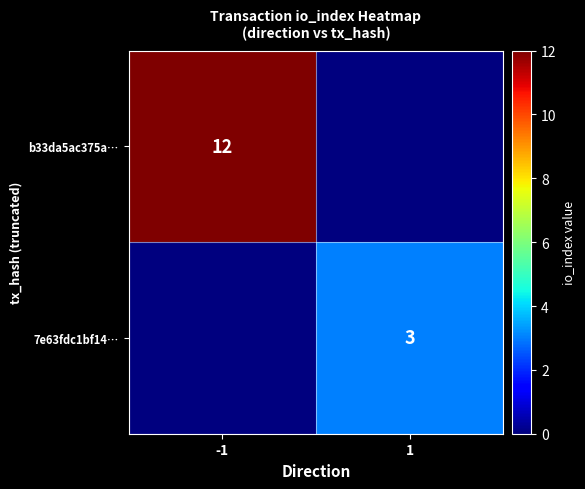

True or false: b33da5ac375a… has a value of 12 at -1.

True